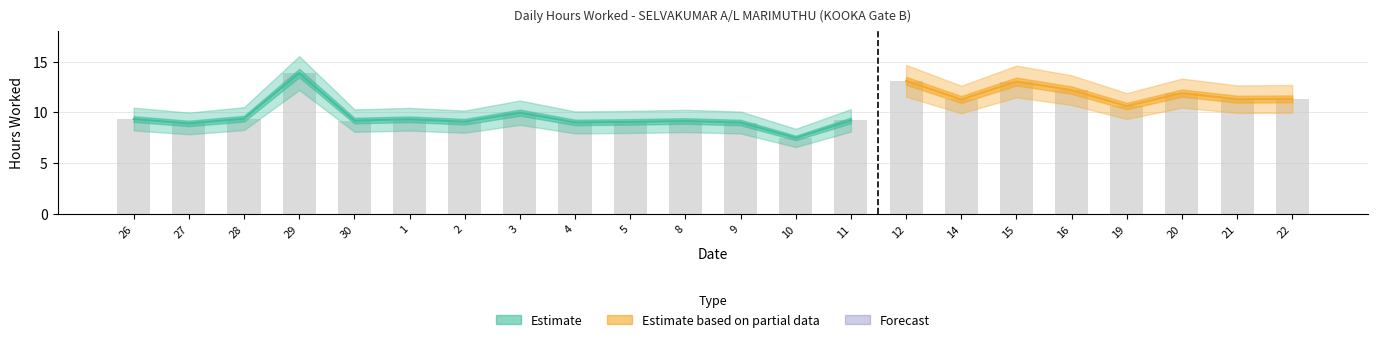

The value at 10 is 7.5. True or false?

True